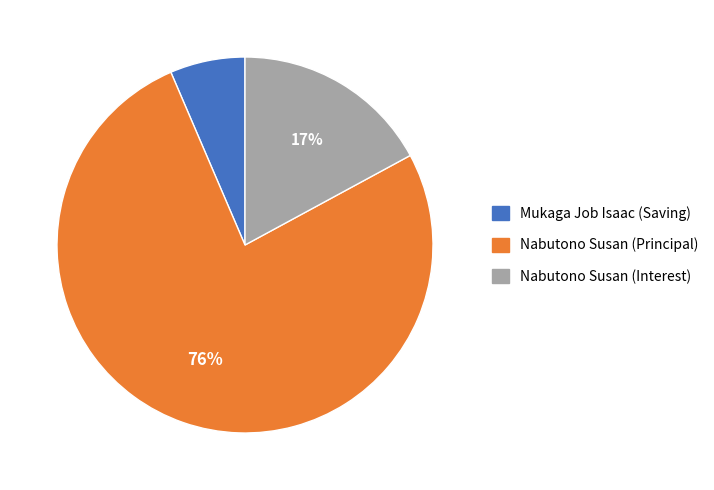

What is the largest slice in the pie chart?

Nabutono Susan (Principal)